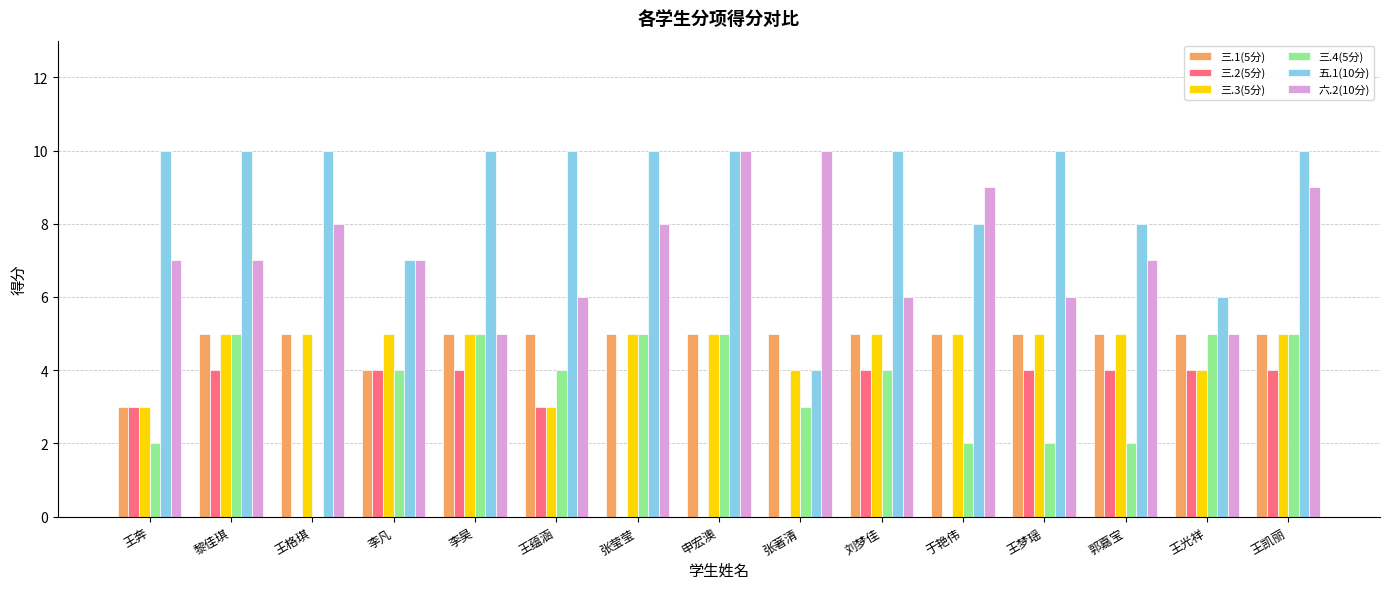

Is the value of 三.4(5分) at 王奔 greater than the value of 三.2(5分) at 王蕴涵?

No